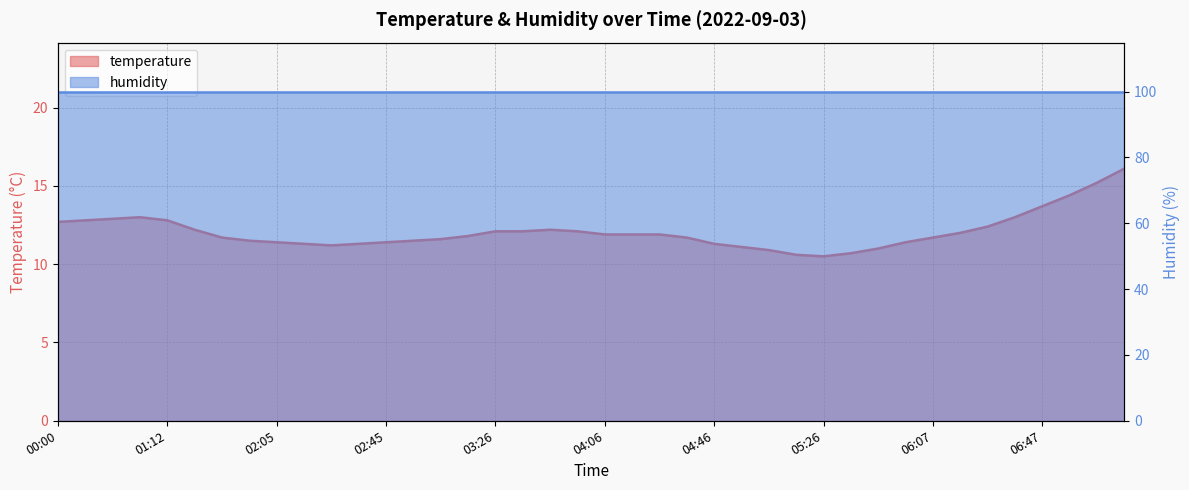

Reading left to right, what are all the values shown in this chart?

00:00=12.7	00:10=12.8	00:20=12.9	00:31=13.0	01:12=12.8	01:33=12.2	01:44=11.7	01:54=11.5	02:05=11.4	02:15=11.3	02:25=11.2	02:35=11.3	02:45=11.4	02:55=11.5	03:05=11.6	03:16=11.8	03:26=12.1	03:36=12.1	03:46=12.2	03:56=12.1	04:06=11.9	04:16=11.9	04:26=11.9	04:36=11.7	04:46=11.3	04:56=11.1	05:06=10.9	05:16=10.6	05:26=10.5	05:36=10.7	05:46=11.0	05:57=11.4	06:07=11.7	06:17=12.0	06:27=12.4	06:37=13.0	06:47=13.7	06:57=14.4	07:07=15.2	07:17=16.1